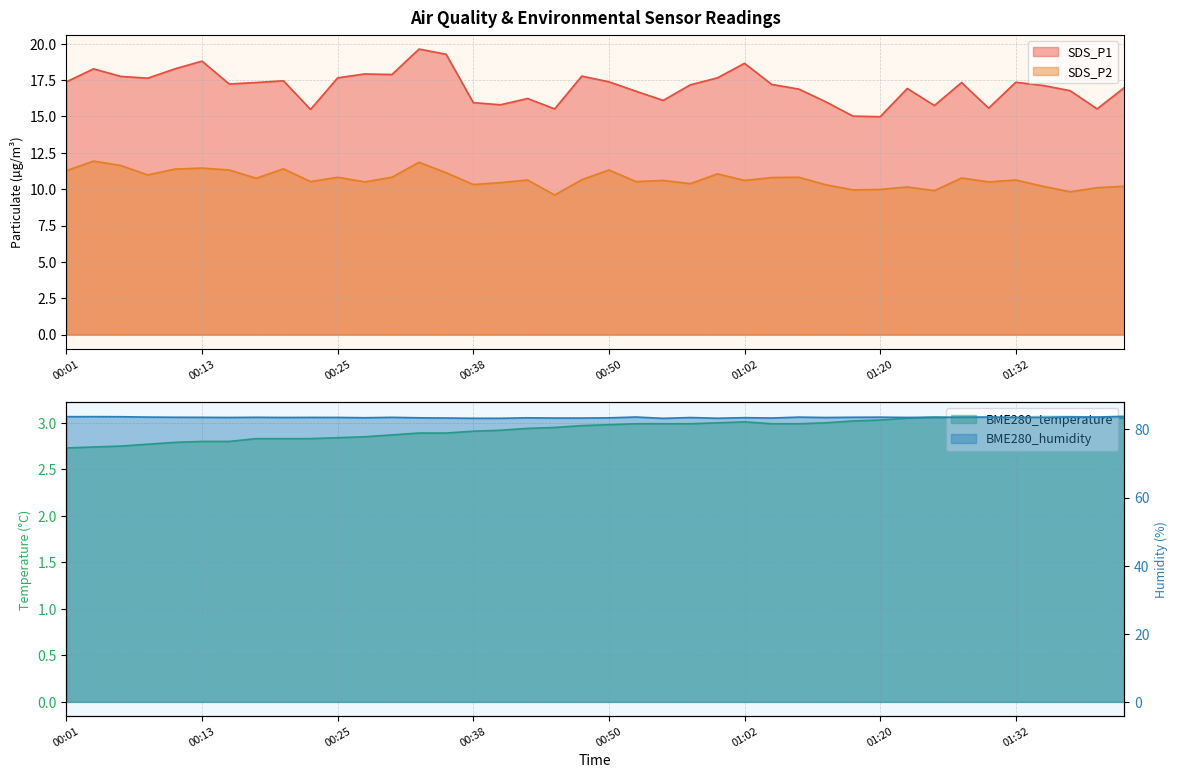

Count the number of categories in the chart.

40